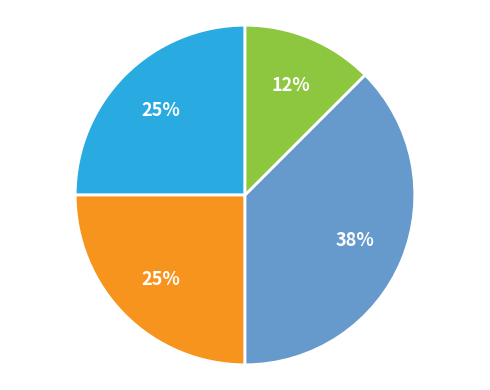

To the nearest percent, what is the average slice percentage?

25%